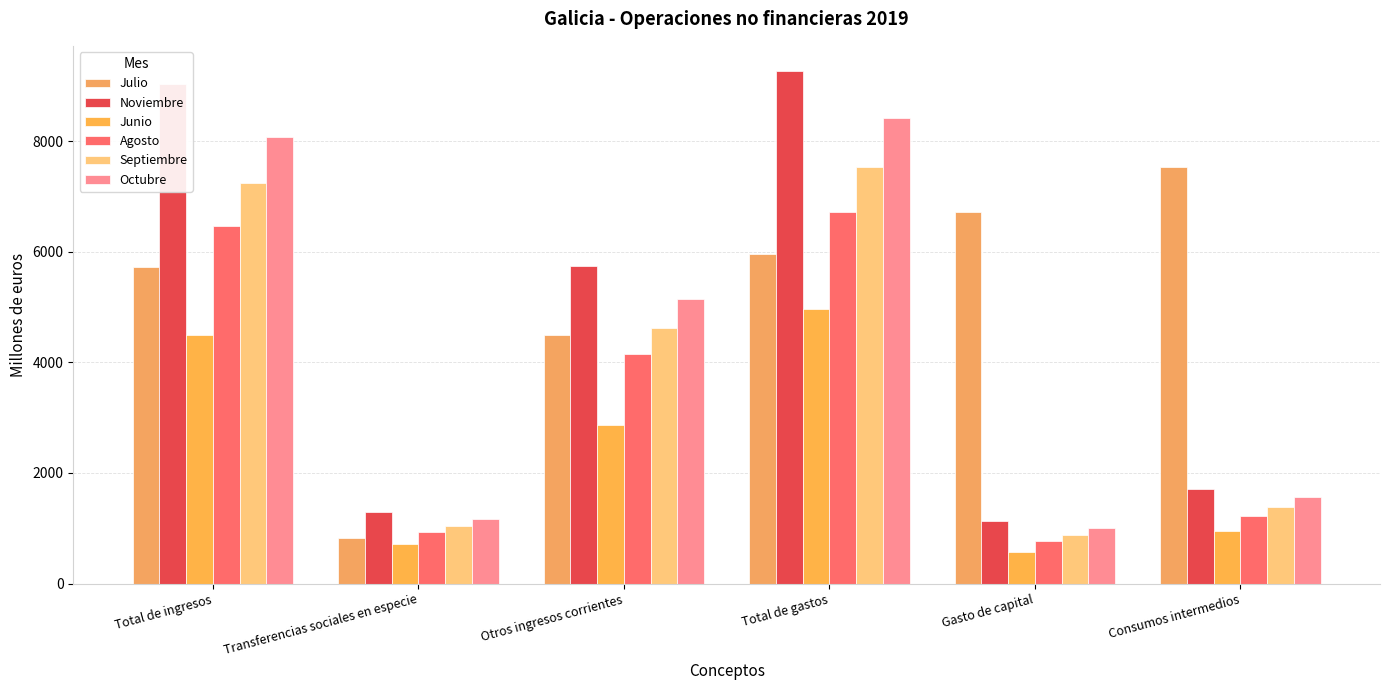

How many categories are shown in the chart?

6